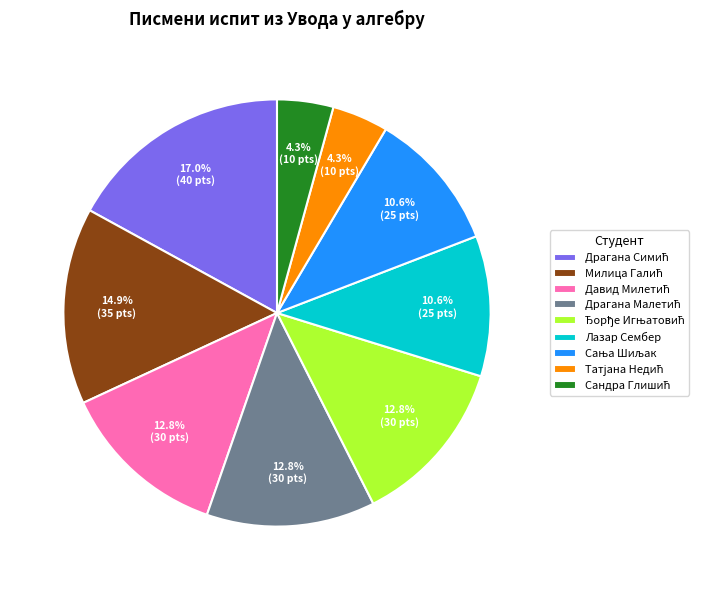

How many segments does this pie chart have?

9